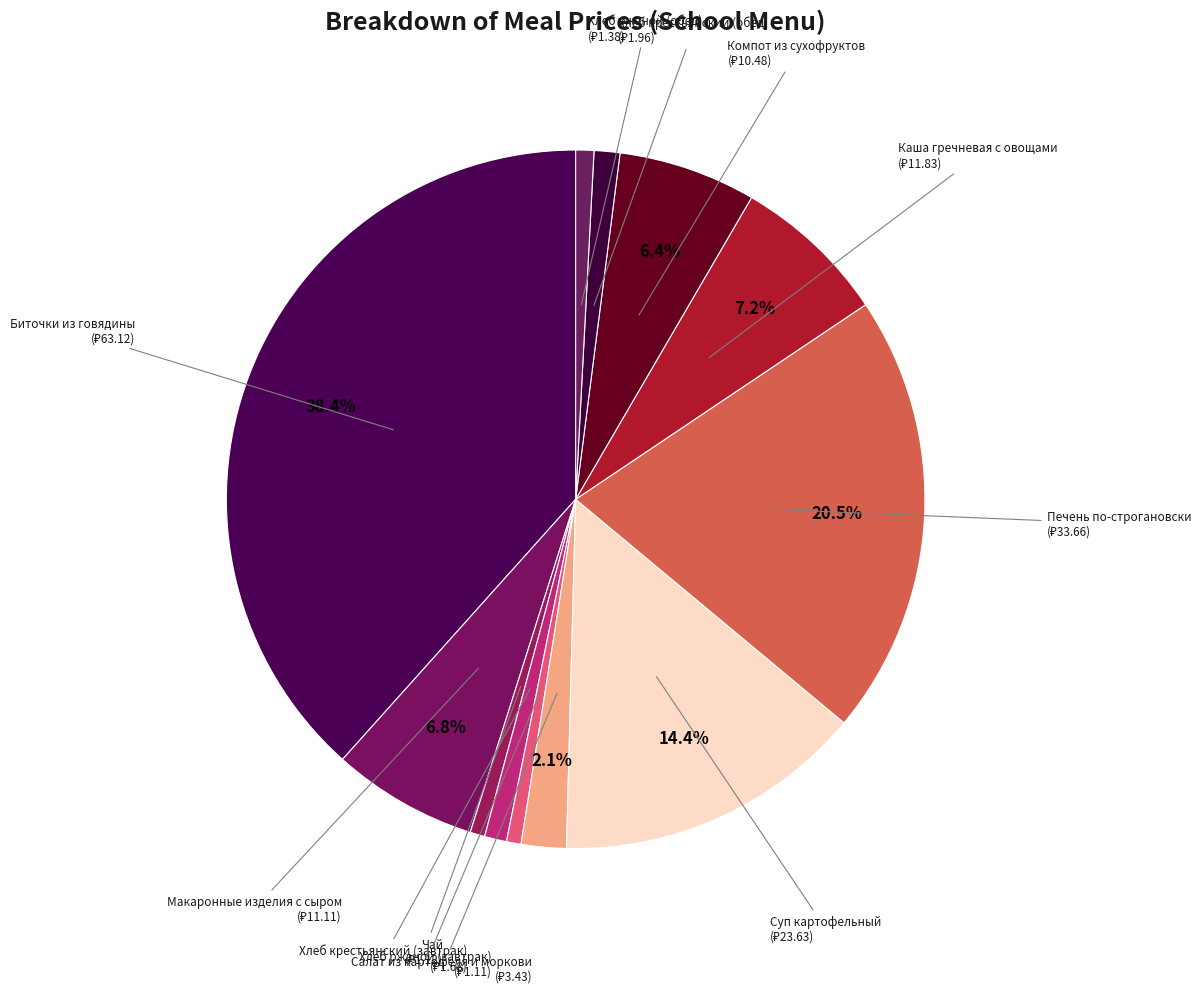

Count the number of slices in the pie.

12